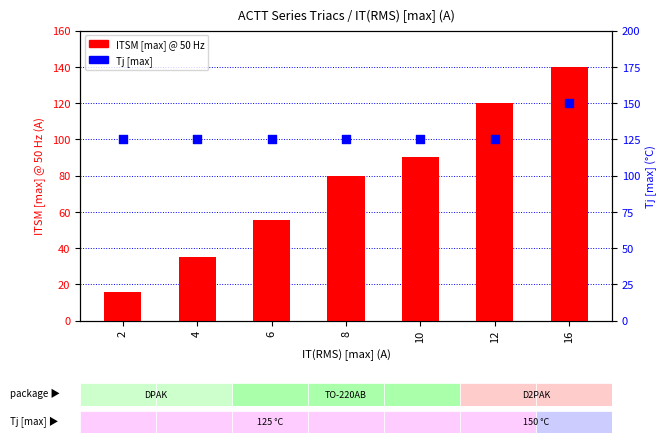

Which series has the widest spread of Y values?

ITSM [max] @ 50 Hz